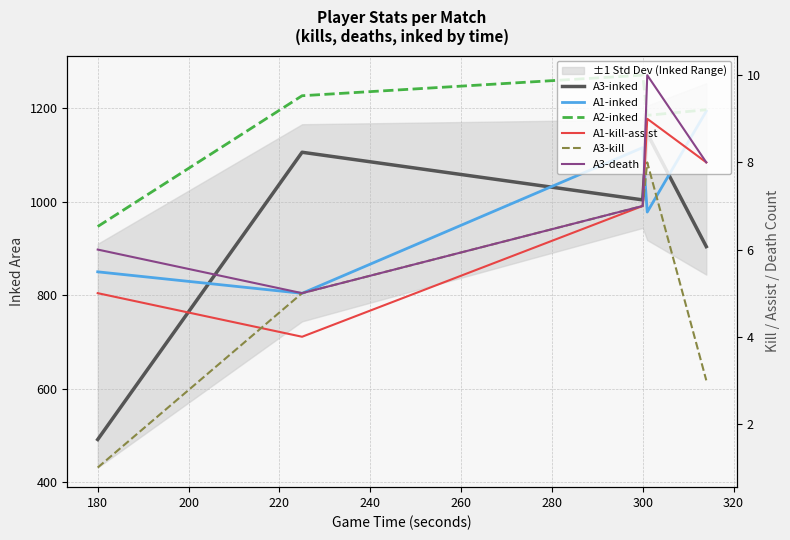

Count the number of categories in the chart.

5